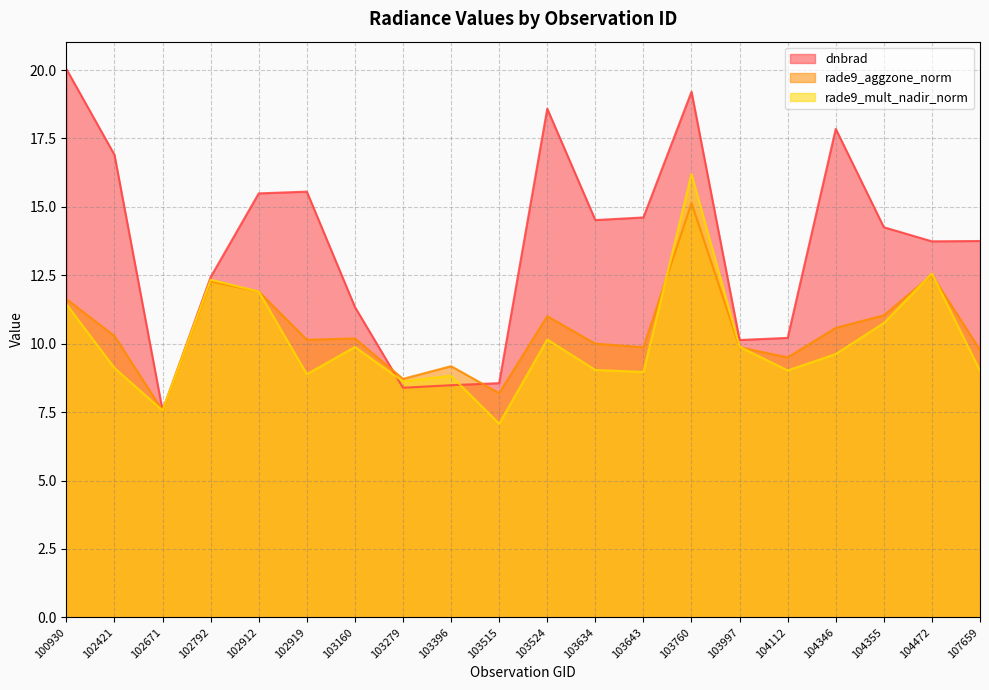

Where is the first local minimum for dnbrad?

102671